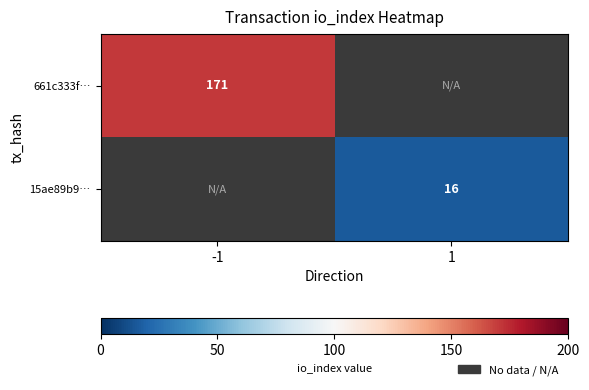

What is the greatest value displayed?

171.0